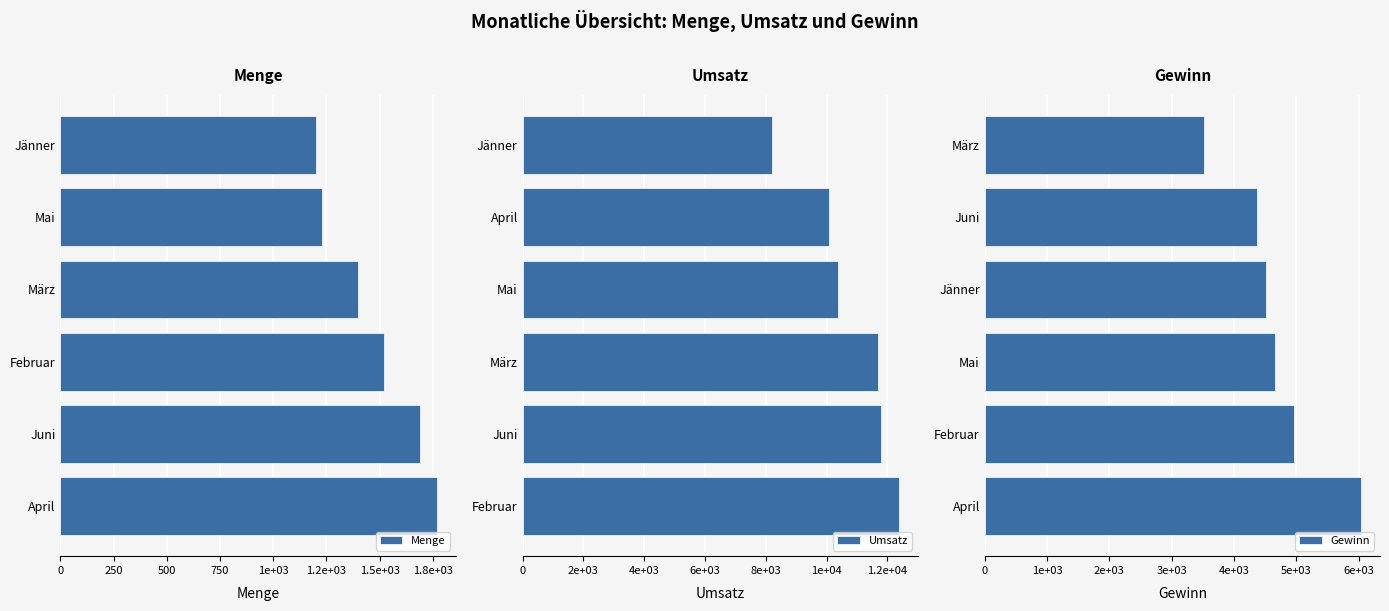

Where is Gewinn nearest to the value 4774?

Mai